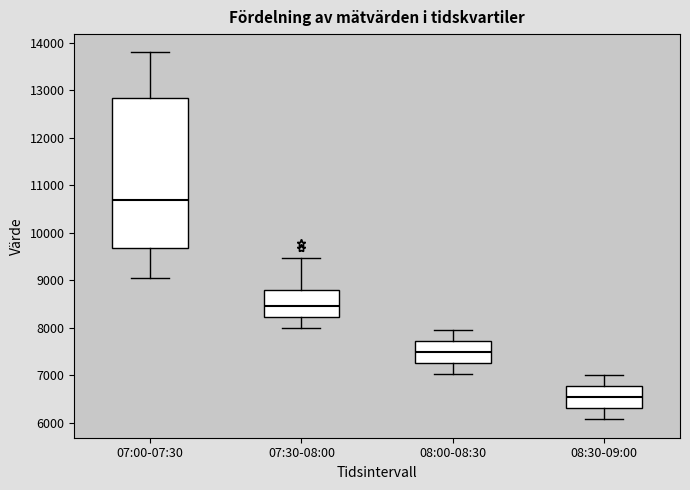

Reading left to right, read every box against the y-axis: the position of its median line, the range the box covers, and the ends of its whiskers. The values are not printed on the chart, so give them approximately, as read against the axis.

07:00-07:30: median 10700, box 9700 to 12800, whiskers 9000 to 13800
07:30-08:00: median 8500, box 8200 to 8800, whiskers 8000 to 9500
08:00-08:30: median 7500, box 7300 to 7700, whiskers 7000 to 8000
08:30-09:00: median 6500, box 6300 to 6800, whiskers 6100 to 7000